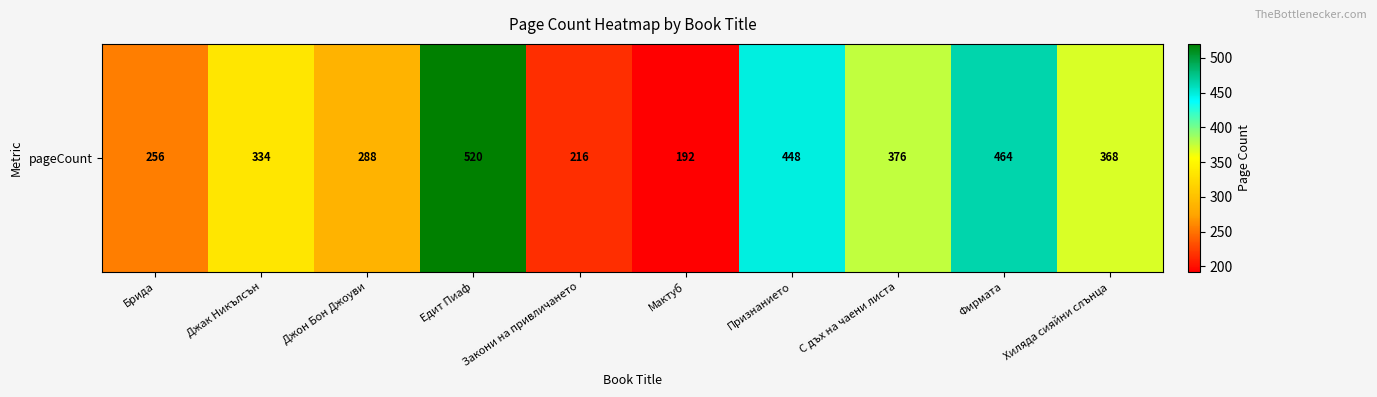

Approximately how many times larger is the value at Признанието compared to Фирмата?

1.0